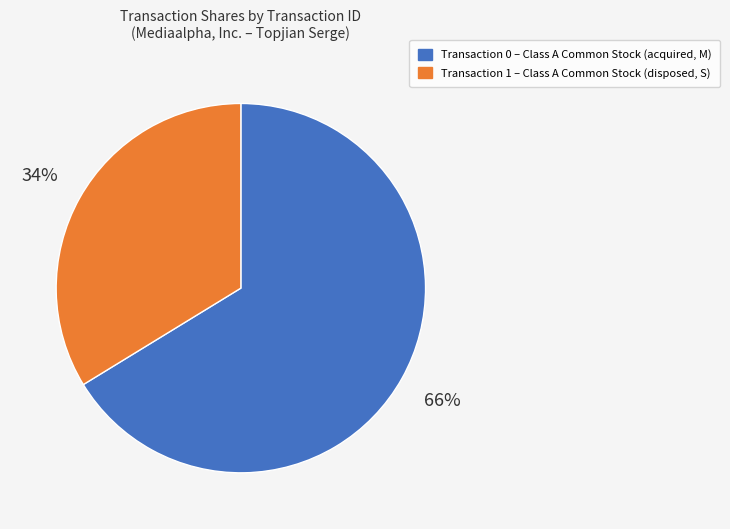

To the nearest percent, what is the average slice percentage?

50%